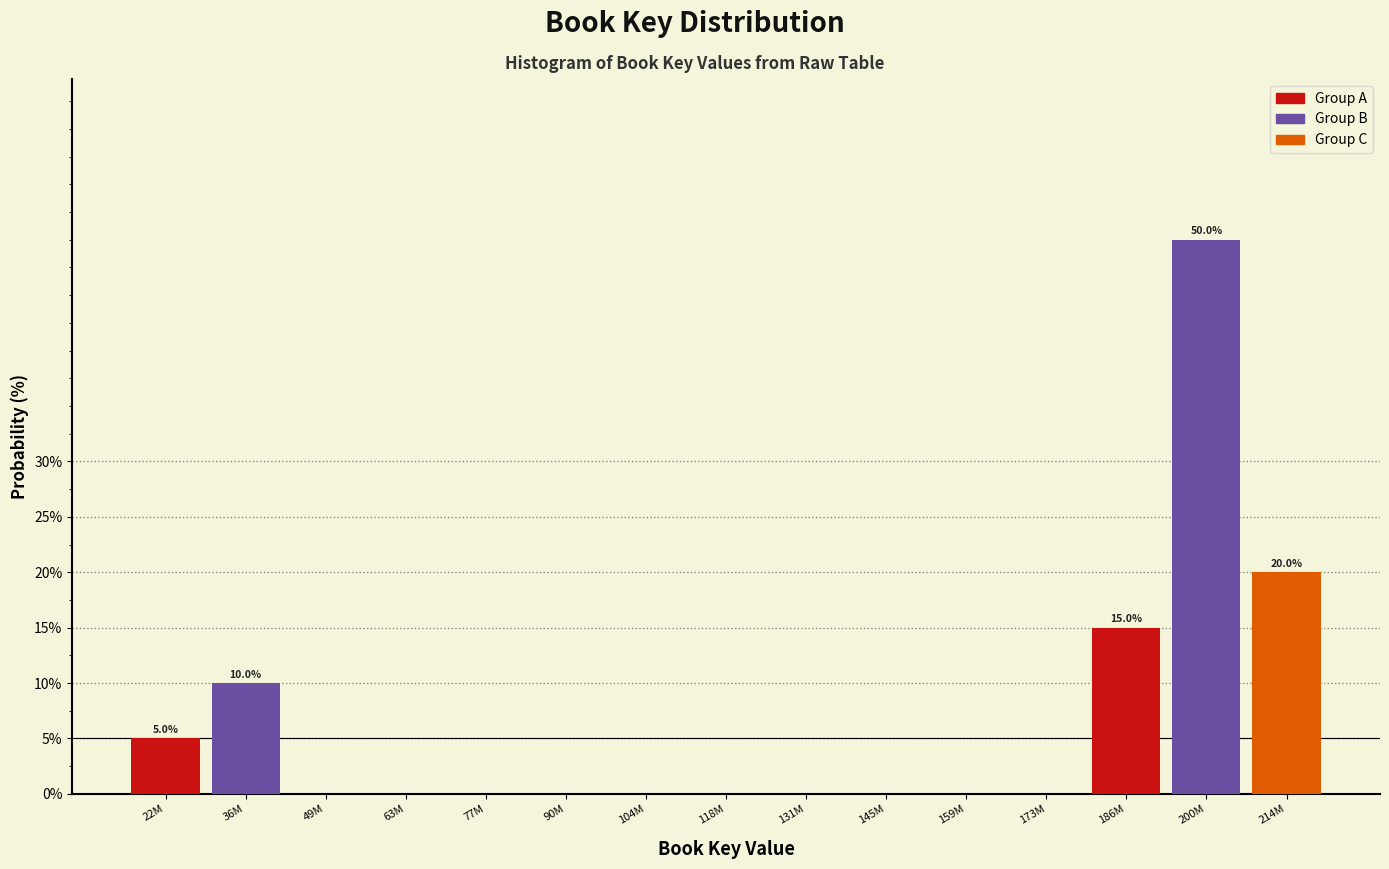

What is the sum of all Group A values?

20